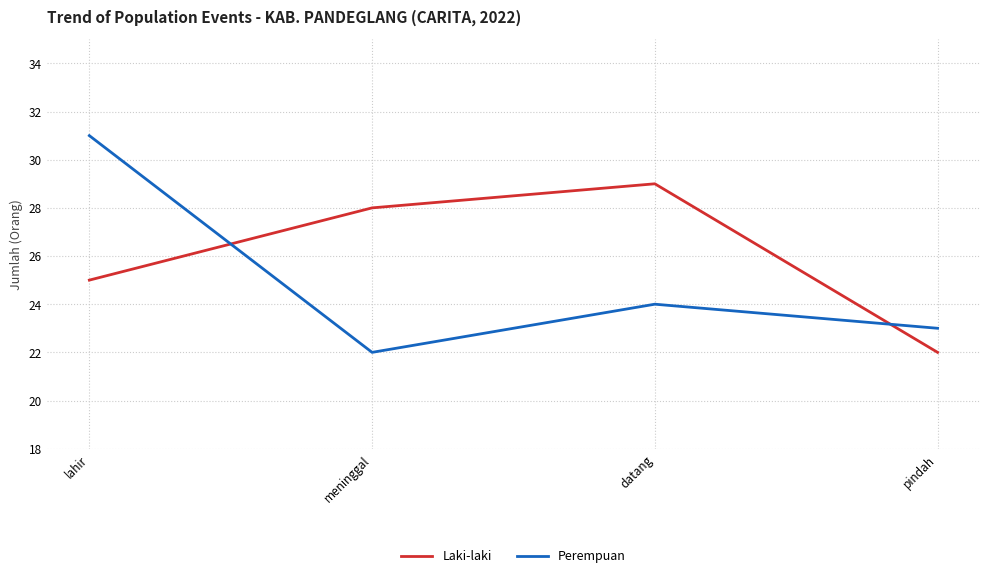

The Perempuan series shows 22 at meninggal. True or false?

True